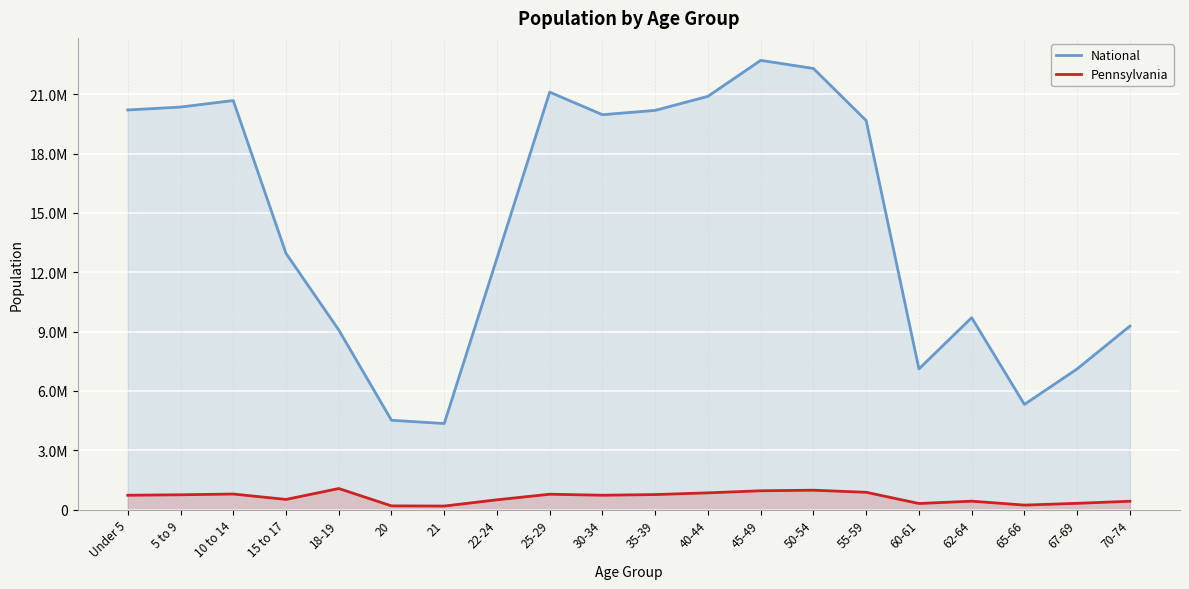

What is the label of the 18th point from the right?

10 to 14